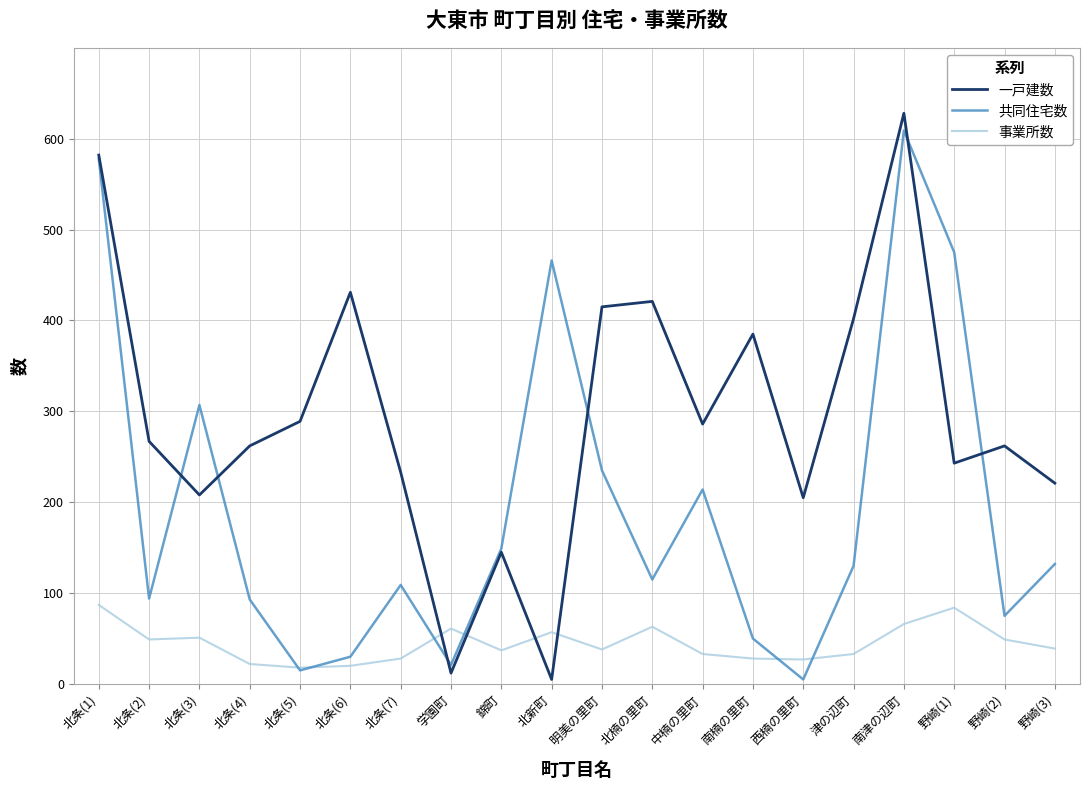

At which category is the sum across all series the highest?

南津の辺町